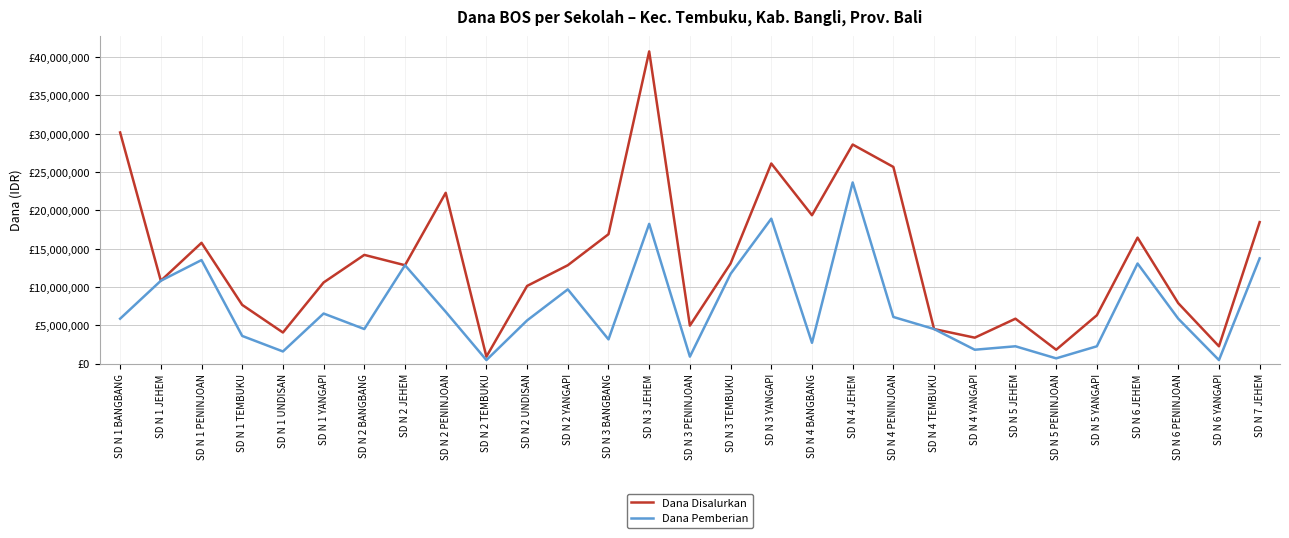

True or false: Dana Disalurkan and Dana Pemberian cross at least once.

False